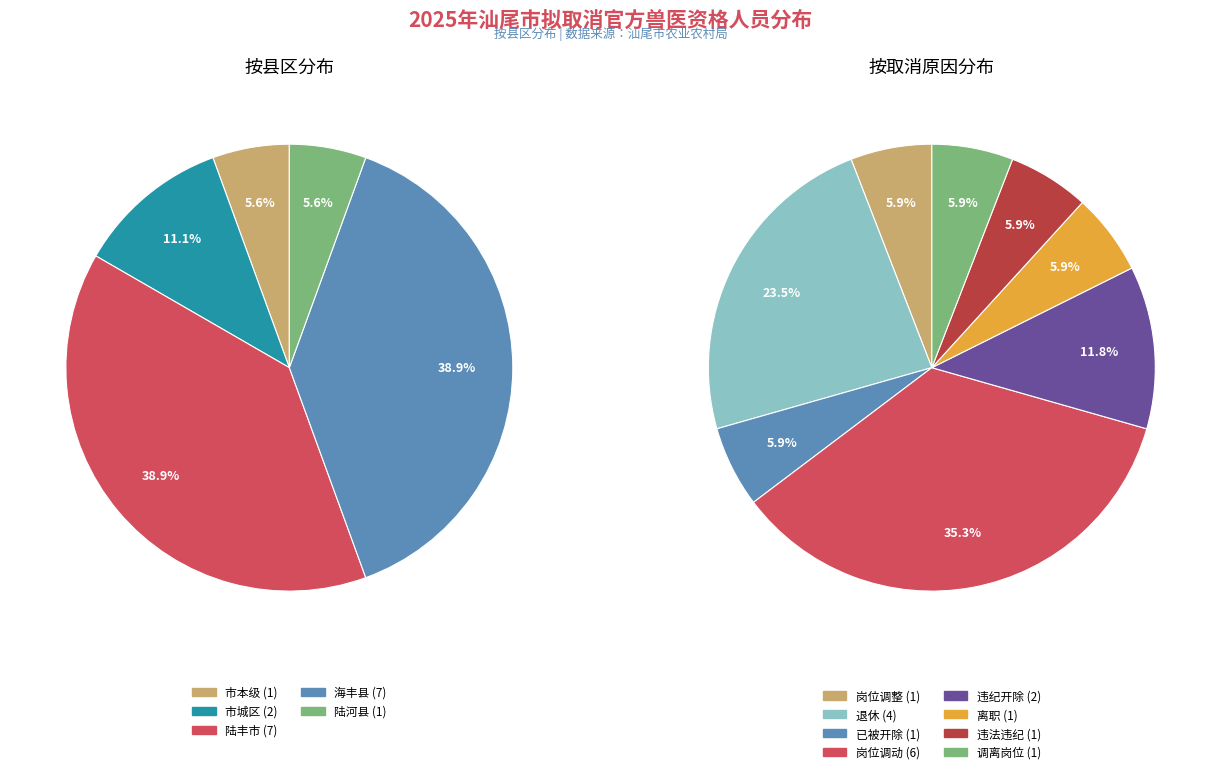

Approximately how many times larger is the value at 陆丰市 compared to 市本级?

7.0